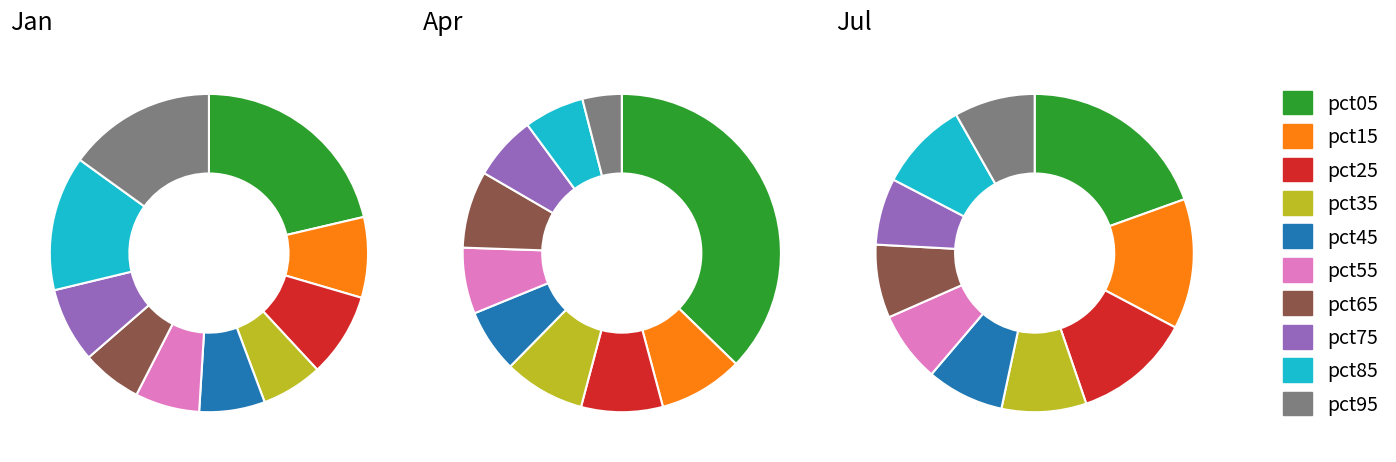

How many slices are in this pie chart?

10